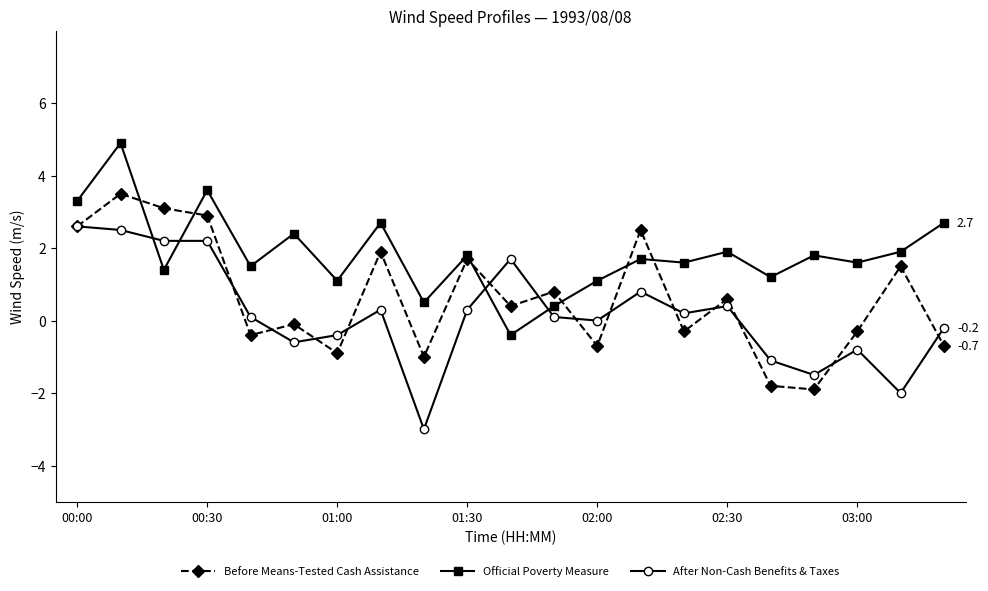

Reading left to right, what are all the values shown in this chart?

Before Means-Tested Cash Assistance: 2.6	3.5	3.1	2.9	-0.4	-0.1	-0.9	1.9	-1.0	1.7	0.4	0.8	-0.7	2.5	-0.3	0.6	-1.8	-1.9	-0.3	1.5	-0.7
Official Poverty Measure: 3.3	4.9	1.4	3.6	1.5	2.4	1.1	2.7	0.5	1.8	-0.4	0.4	1.1	1.7	1.6	1.9	1.2	1.8	1.6	1.9	2.7
After Non-Cash Benefits & Taxes: 2.6	2.5	2.2	2.2	0.1	-0.6	-0.4	0.3	-3.0	0.3	1.7	0.1	0.0	0.8	0.2	0.4	-1.1	-1.5	-0.8	-2.0	-0.2